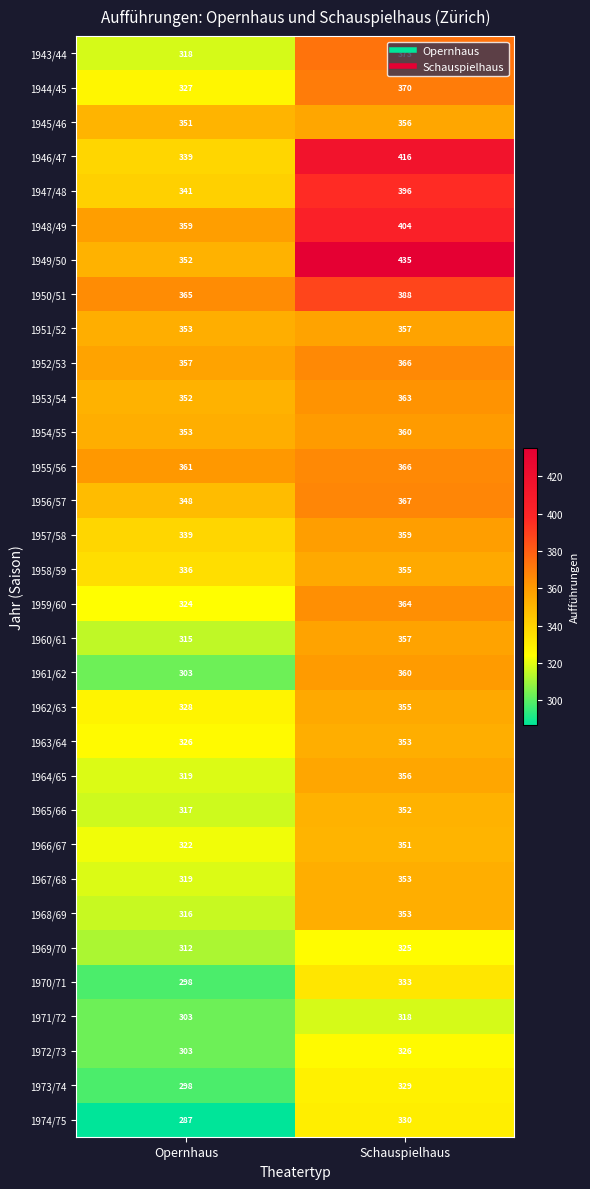

What is the sum of the 1946/47 values at Opernhaus and Schauspielhaus?

755